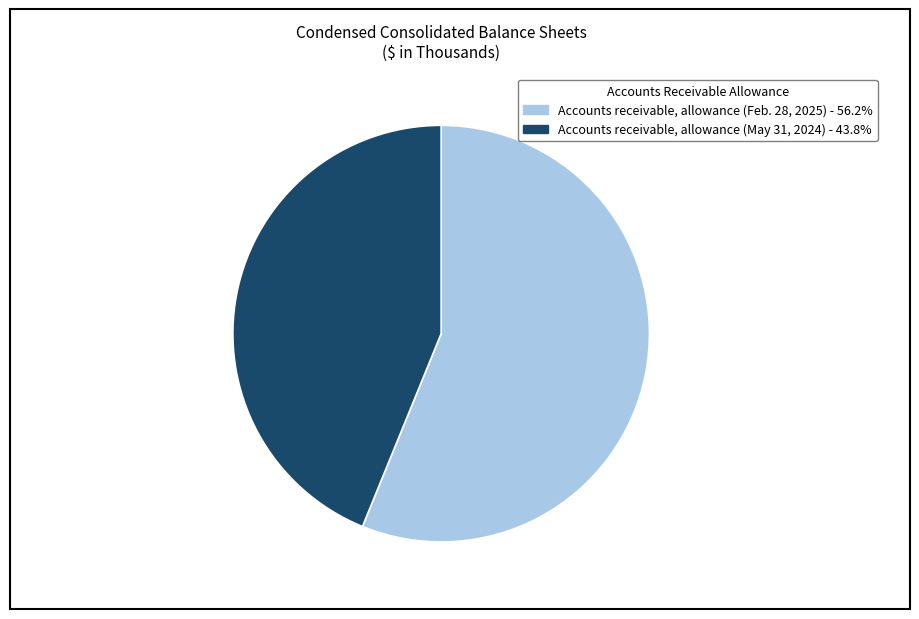

How many slices are in this pie chart?

2